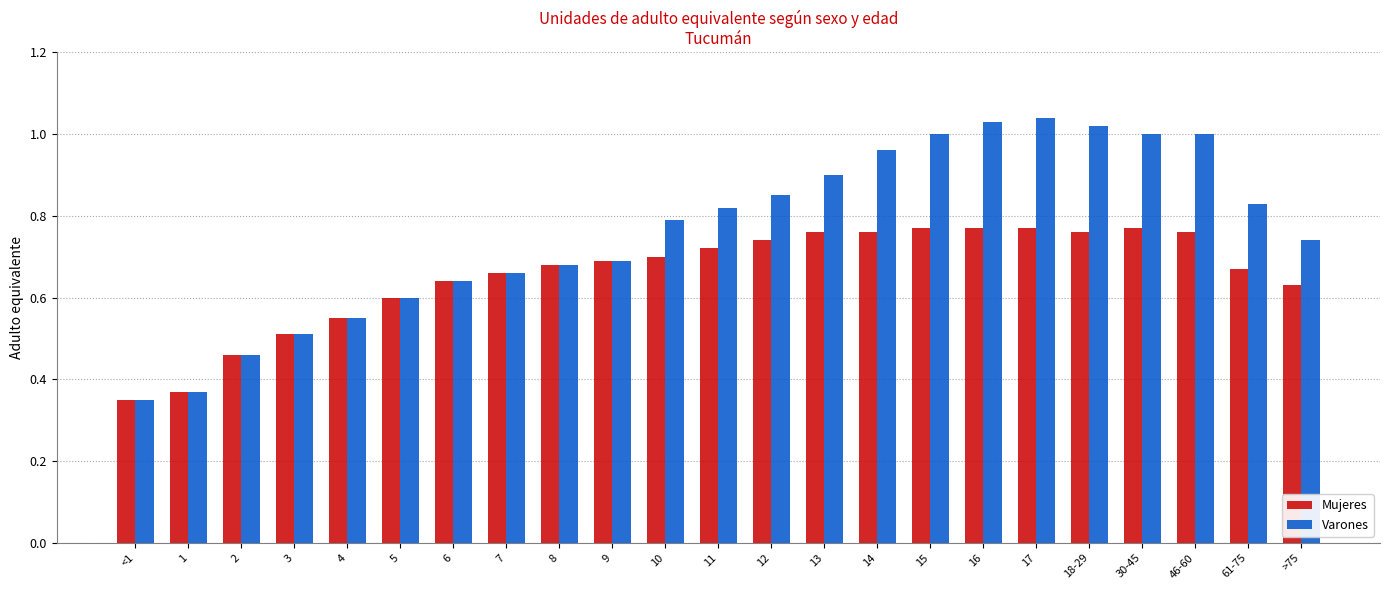

List the series in order of their peak value, lowest first.

Mujeres, Varones